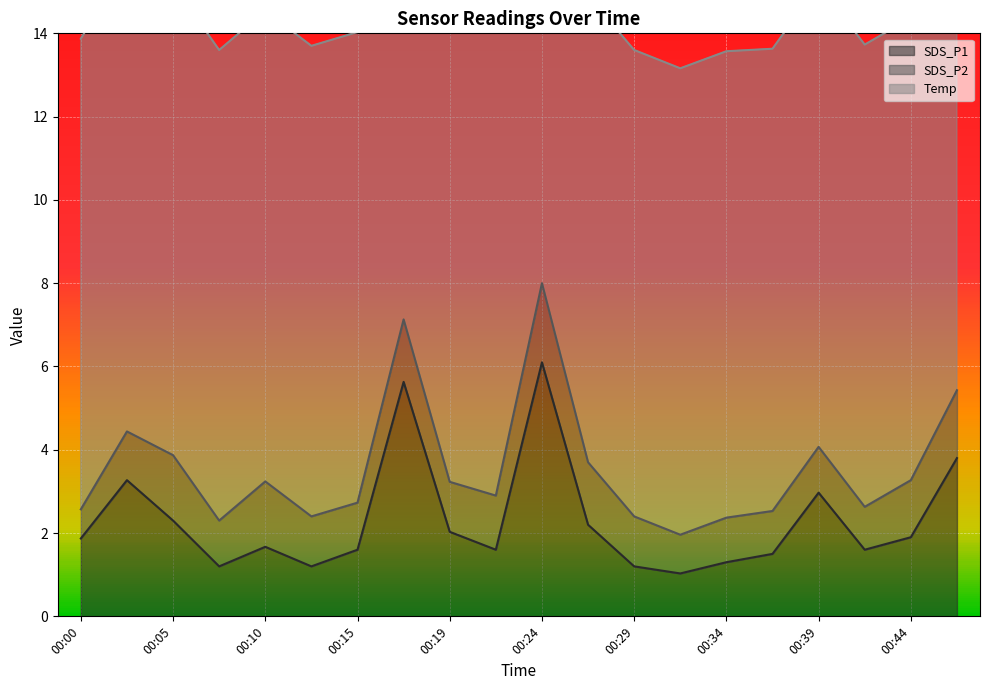

Where is the first local minimum for SDS_P1?

00:07